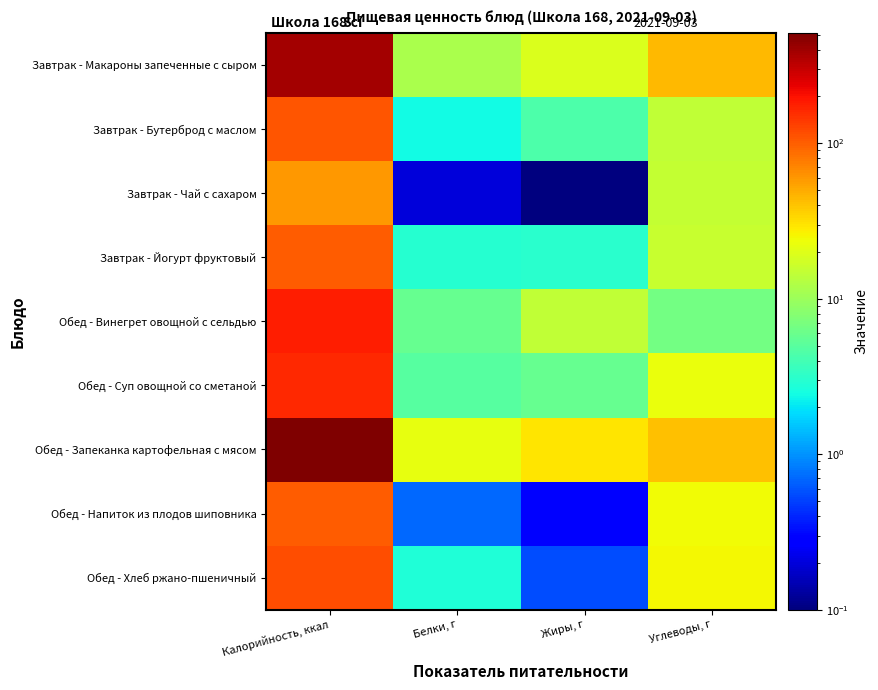

How many series are shown in this chart?

9